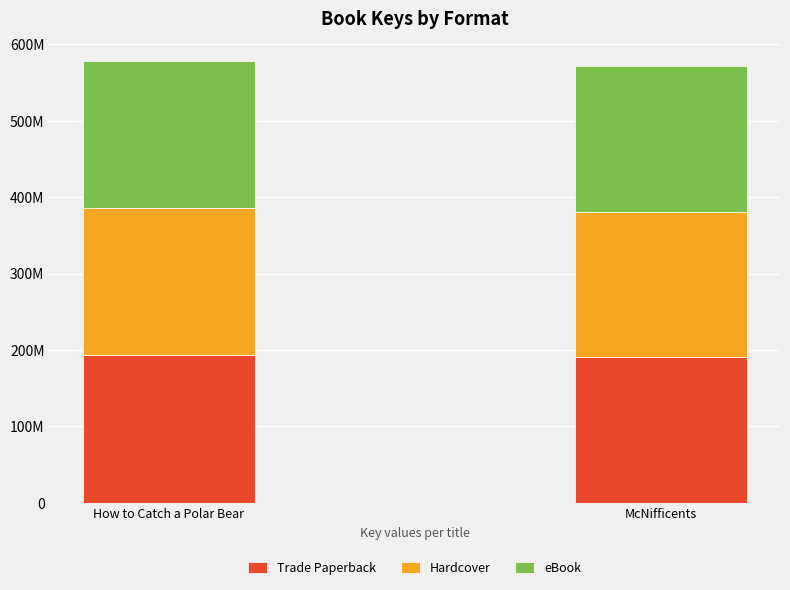

Between How to Catch a Polar Bear and McNifficents, which is larger?

How to Catch a Polar Bear